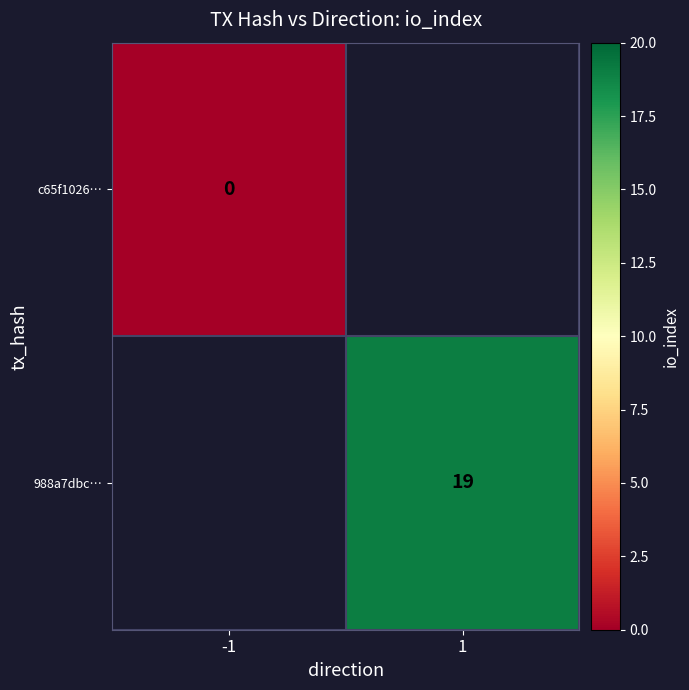

What is the greatest value displayed?

19.0